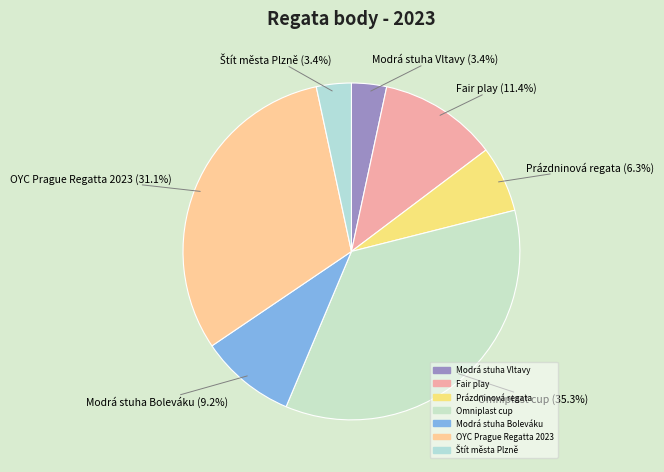

To the nearest percent, what portion does Modrá stuha Boleváku represent?

9%